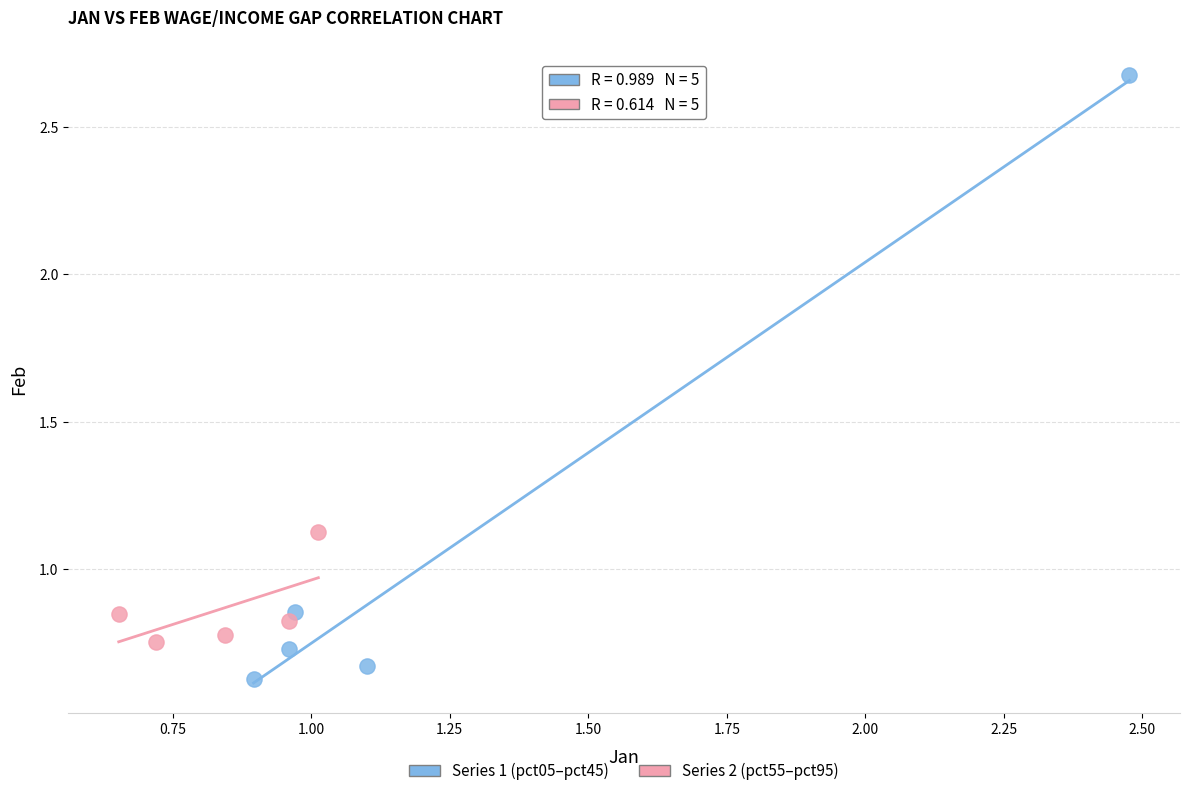

Which series contains the lowest Y value?

Series 1 (pct05–pct45)